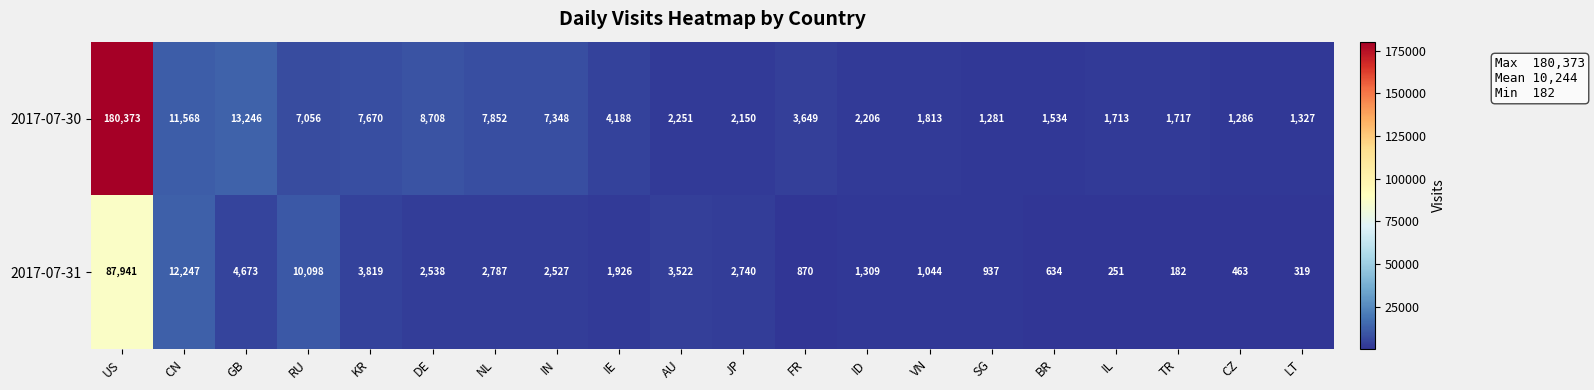

At which category is the sum across all series the highest?

US